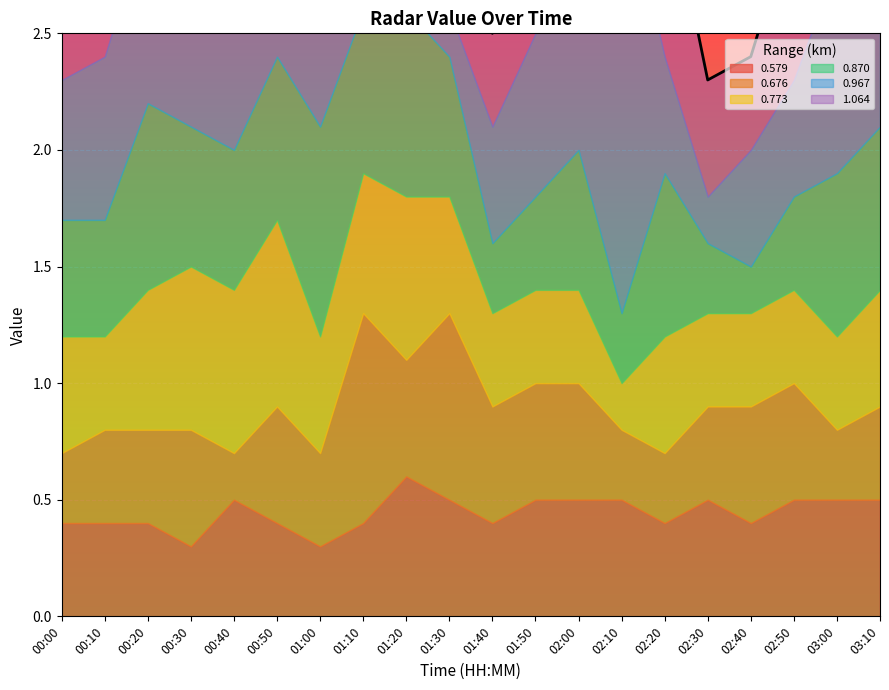

Between 01:40 and 01:10, which is larger?

01:40